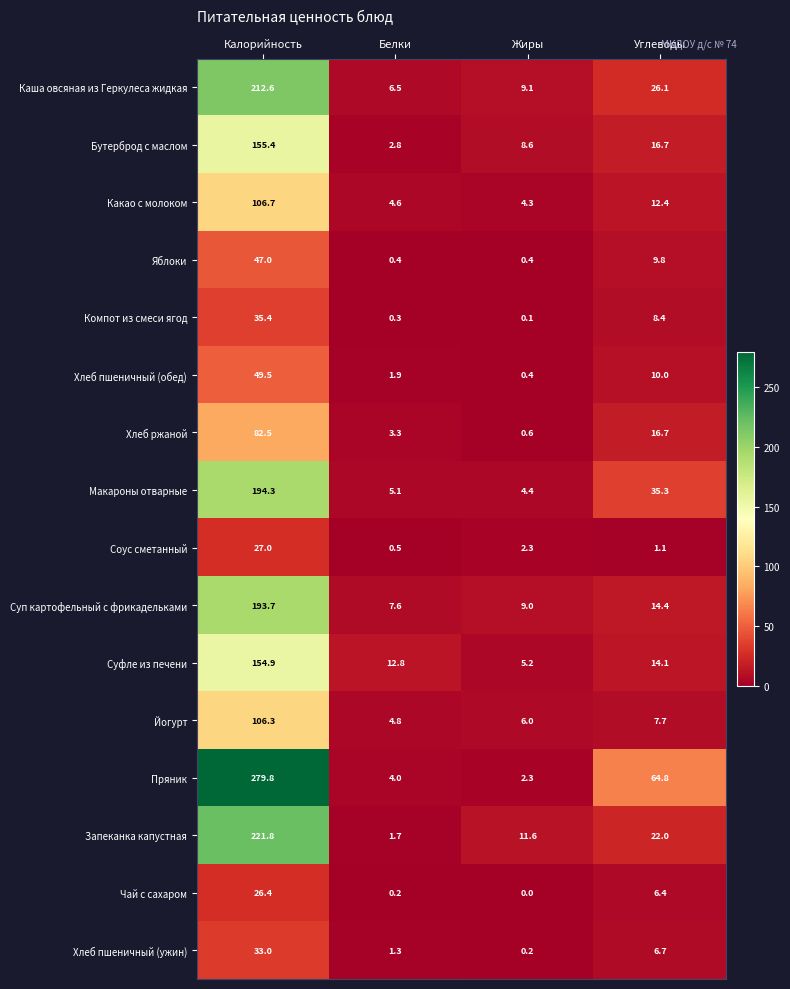

What is the average value of the Суп картофельный с фрикадельками series?

56.2